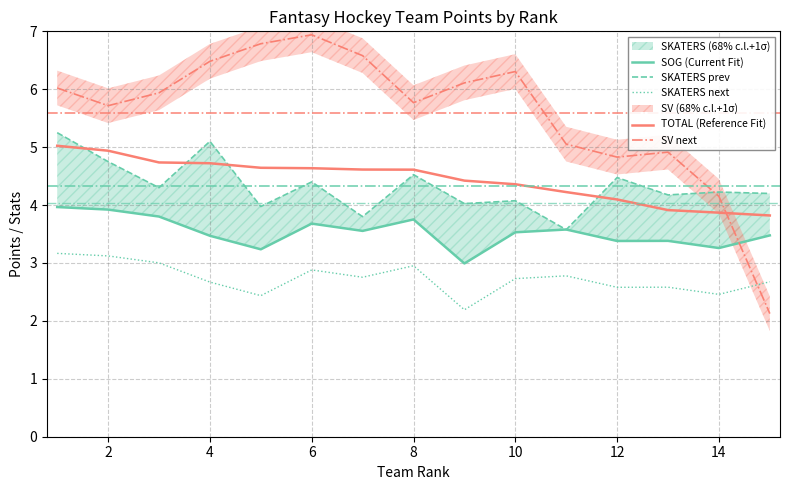

How many lines are shown in the chart?

5